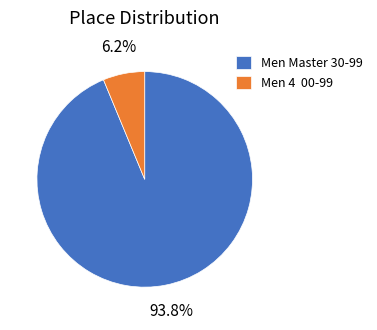

Between Men 4 00-99 and Men Master 30-99, which is larger?

Men Master 30-99